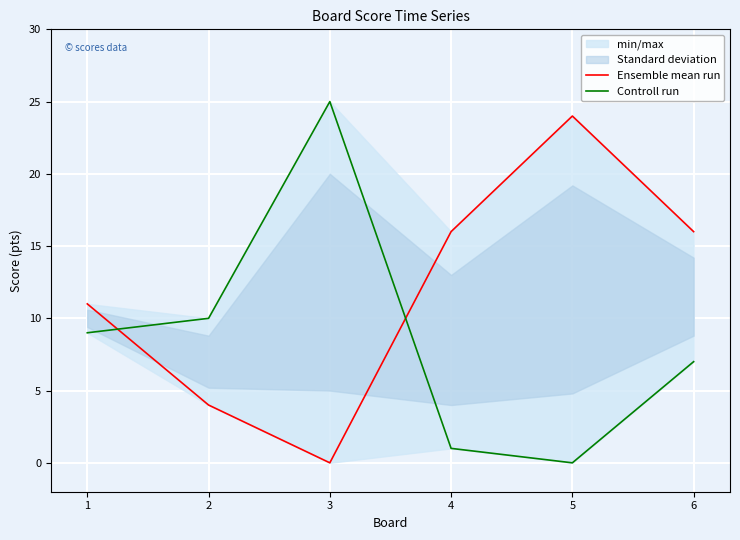

Reading left to right, what are all the values shown in this chart?

Ensemble mean run: 11	4	0	16	24	16
Controll run: 9	10	25	1	0	7